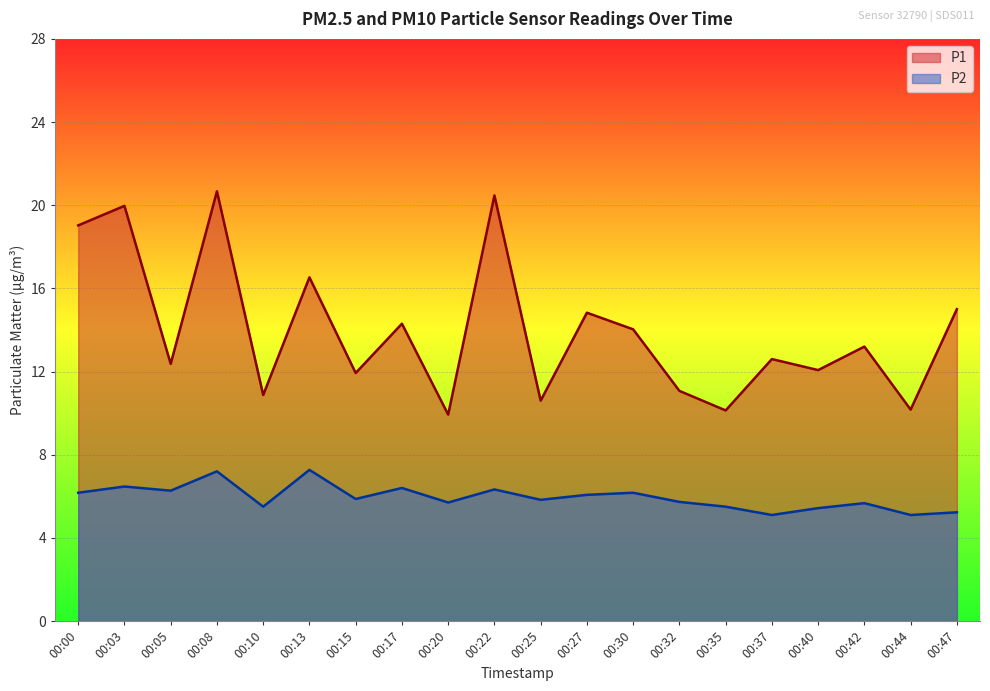

Which series has the widest spread of values?

P1